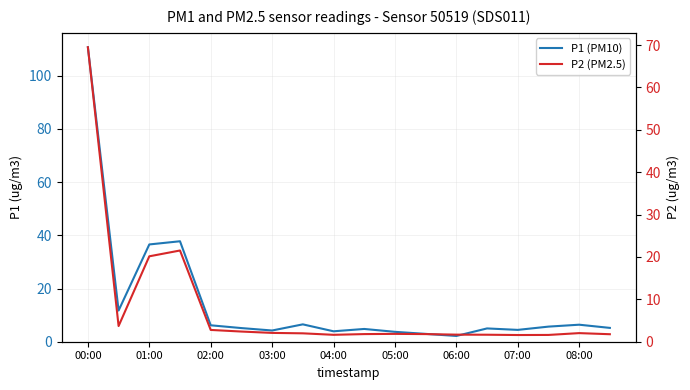

Reading right to left, what are all the values shown in this chart?

P1 (PM10): 5.2	6.4	5.7	4.5	5.0	2.2	3.0	3.7	4.8	3.9	6.5	4.2	5.1	6.2	37.8	36.6	11.7	110.7
P2 (PM2.5): 1.8	2.0	1.6	1.6	1.6	1.7	1.8	1.9	1.8	1.6	2.0	2.1	2.4	2.8	21.5	20.1	3.7	69.5